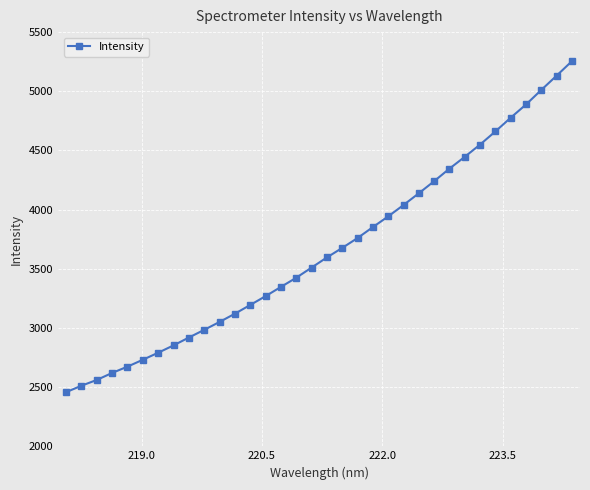

What is the maximum value shown in the chart?

5254.9